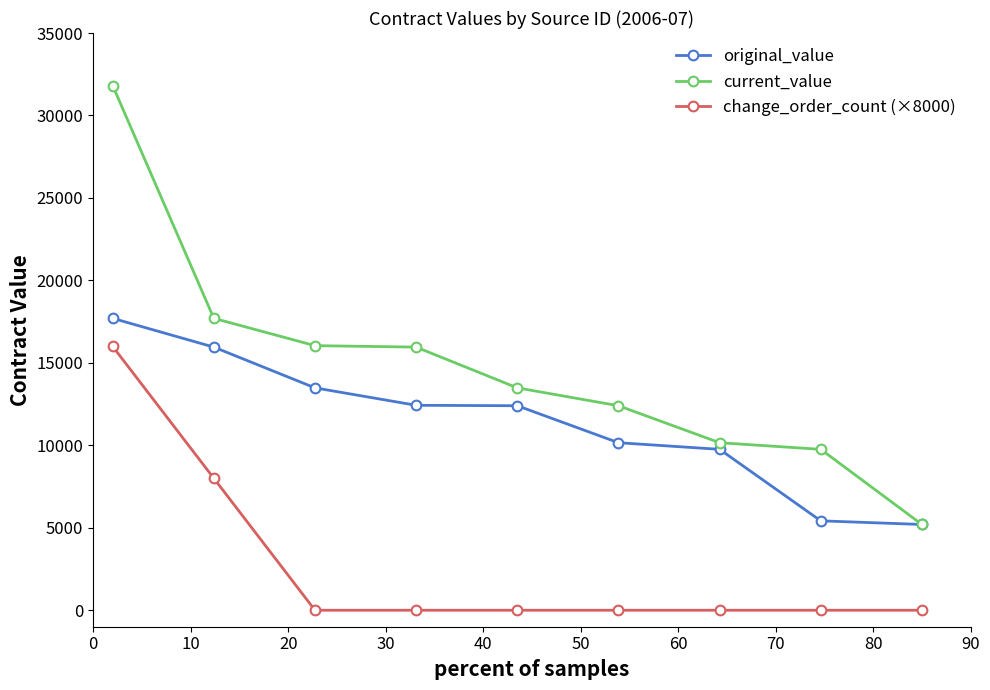

Is this an area chart (filled region under the line)?

No